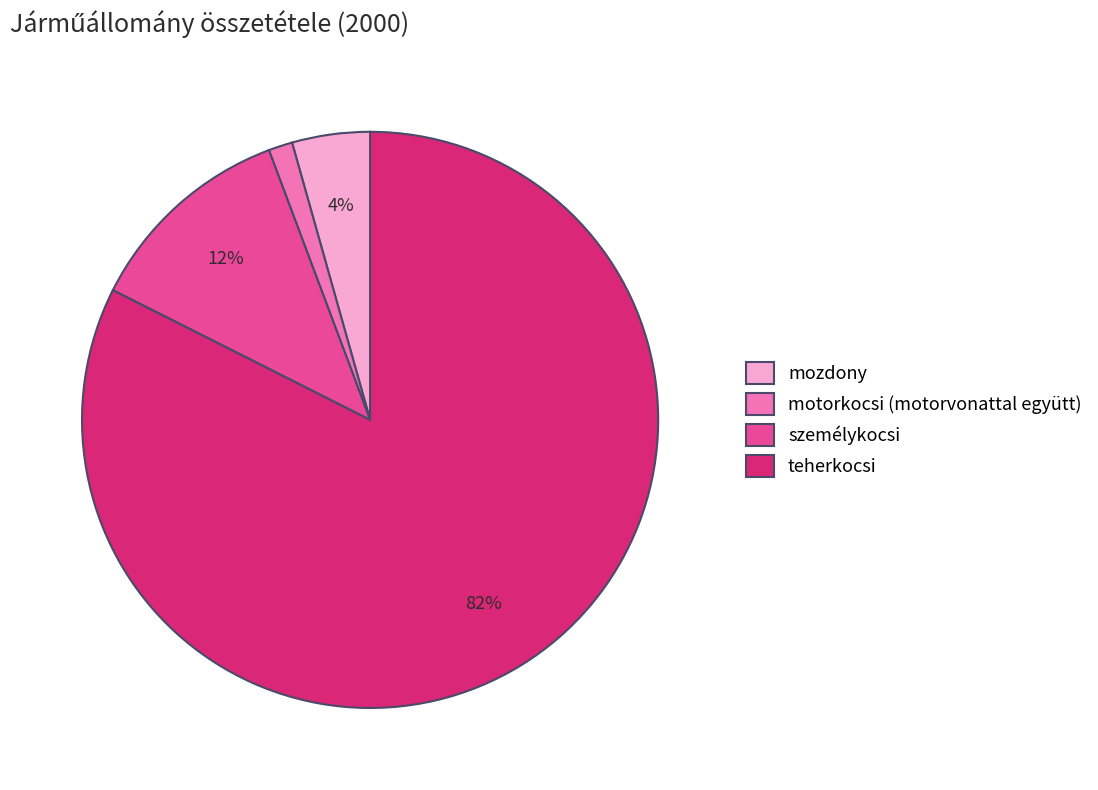

To the nearest percent, what is the average slice percentage?

25%